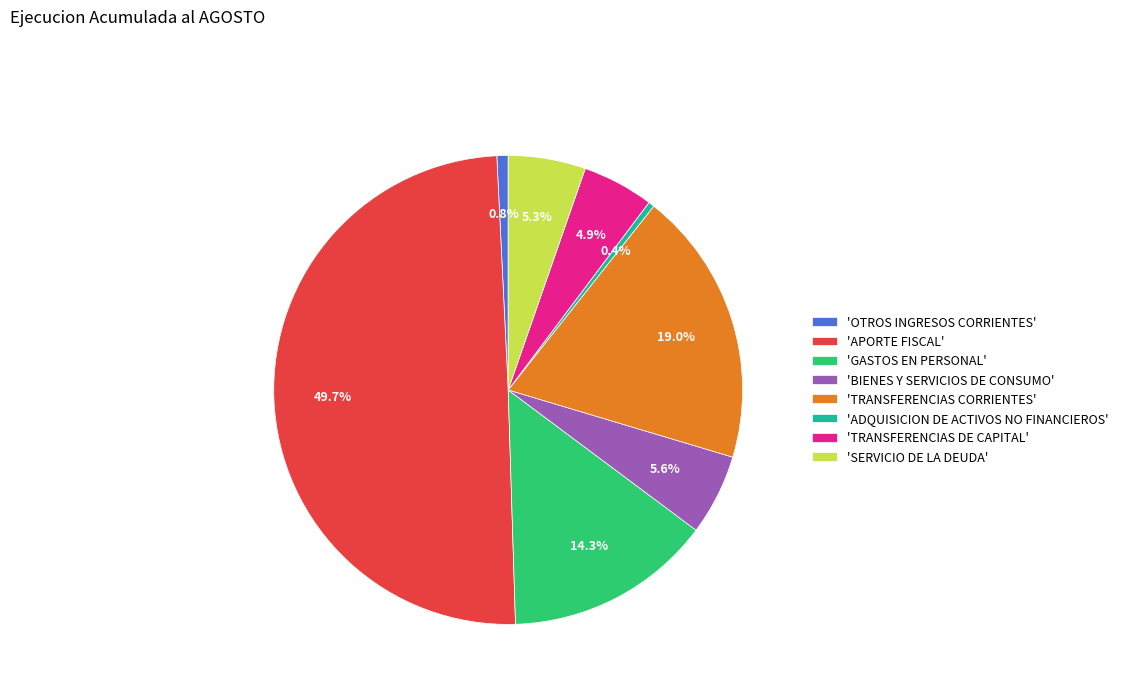

Combined, what portion of the pie is 'GASTOS EN PERSONAL' and 'TRANSFERENCIAS CORRIENTES'?

33.3%